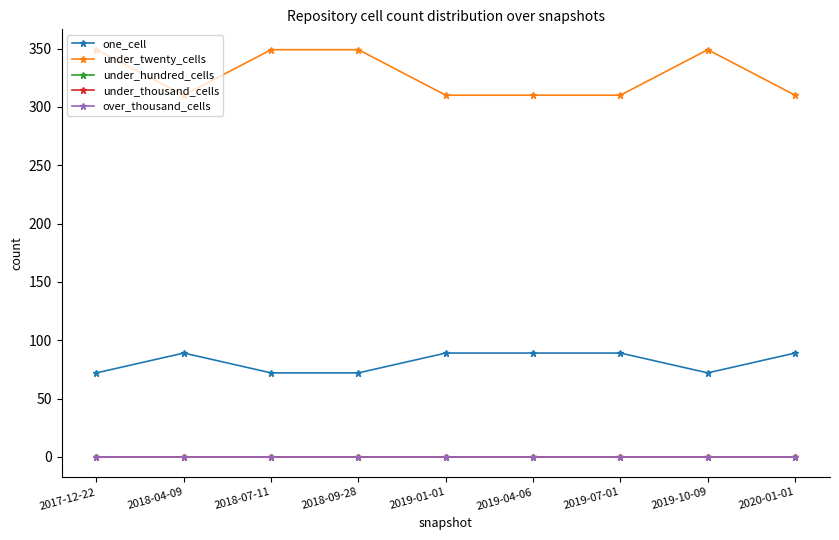

Reading right to left, transcribe all the data shown in this chart.

one_cell: 2020-01-01=89	2019-10-09=72	2019-07-01=89	2019-04-06=89	2019-01-01=89	2018-09-28=72	2018-07-11=72	2018-04-09=89	2017-12-22=72
under_twenty_cells: 2020-01-01=310	2019-10-09=349	2019-07-01=310	2019-04-06=310	2019-01-01=310	2018-09-28=349	2018-07-11=349	2018-04-09=310	2017-12-22=349
under_hundred_cells: 2020-01-01=0	2019-10-09=0	2019-07-01=0	2019-04-06=0	2019-01-01=0	2018-09-28=0	2018-07-11=0	2018-04-09=0	2017-12-22=0
under_thousand_cells: 2020-01-01=0	2019-10-09=0	2019-07-01=0	2019-04-06=0	2019-01-01=0	2018-09-28=0	2018-07-11=0	2018-04-09=0	2017-12-22=0
over_thousand_cells: 2020-01-01=0	2019-10-09=0	2019-07-01=0	2019-04-06=0	2019-01-01=0	2018-09-28=0	2018-07-11=0	2018-04-09=0	2017-12-22=0